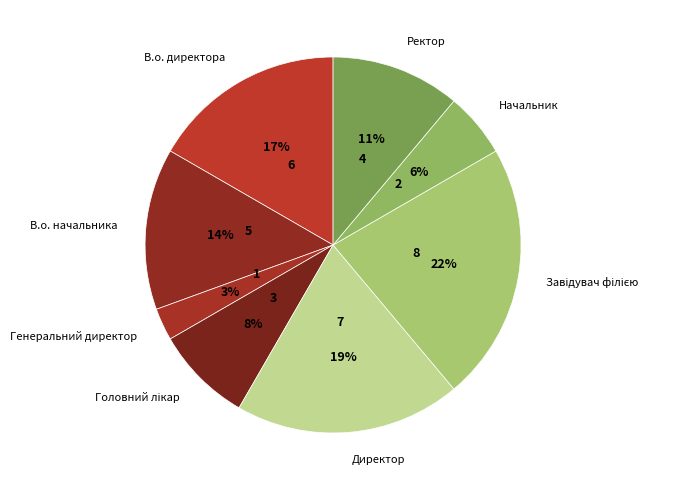

Between В.о. директора and Генеральний директор, which is larger?

В.о. директора